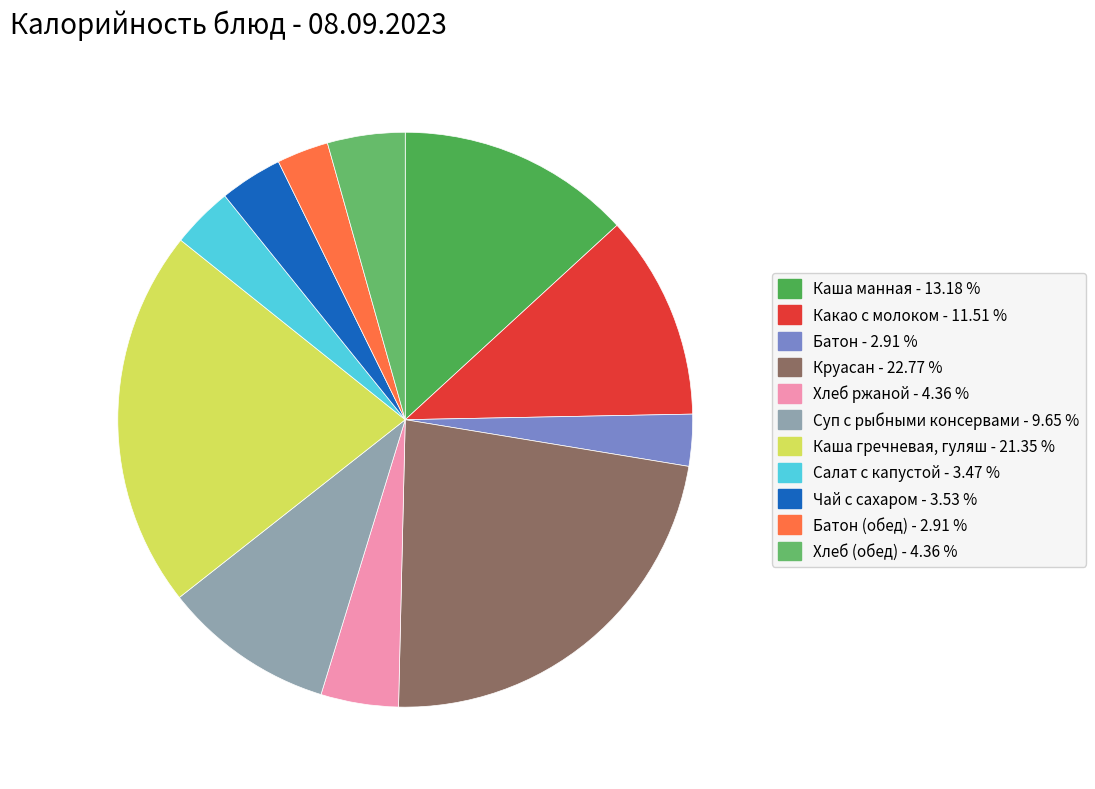

Count the number of slices in the pie.

11